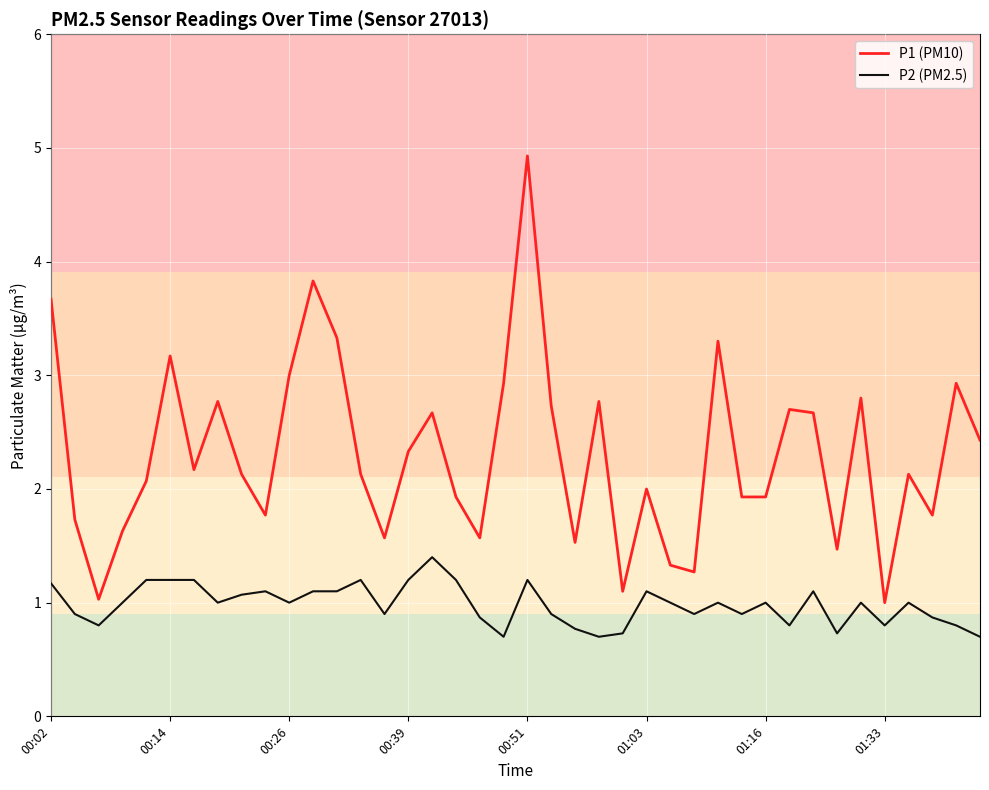

Reading right to left, transcribe all the data shown in this chart.

P1 (PM10): 2.4	2.9	1.8	2.1	1.0	2.8	1.5	2.7	2.7	1.9	1.9	3.3	1.3	1.3	2.0	1.1	2.8	1.5	2.7	4.9	2.9	1.6	1.9	2.7	2.3	1.6	2.1	3.3	3.8	3.0	1.8	2.1	2.8	2.2	3.2	2.1	1.6	1.0	1.7	3.7
P2 (PM2.5): 0.7	0.8	0.9	1.0	0.8	1.0	0.7	1.1	0.8	1.0	0.9	1.0	0.9	1.0	1.1	0.7	0.7	0.8	0.9	1.2	0.7	0.9	1.2	1.4	1.2	0.9	1.2	1.1	1.1	1.0	1.1	1.1	1.0	1.2	1.2	1.2	1.0	0.8	0.9	1.2